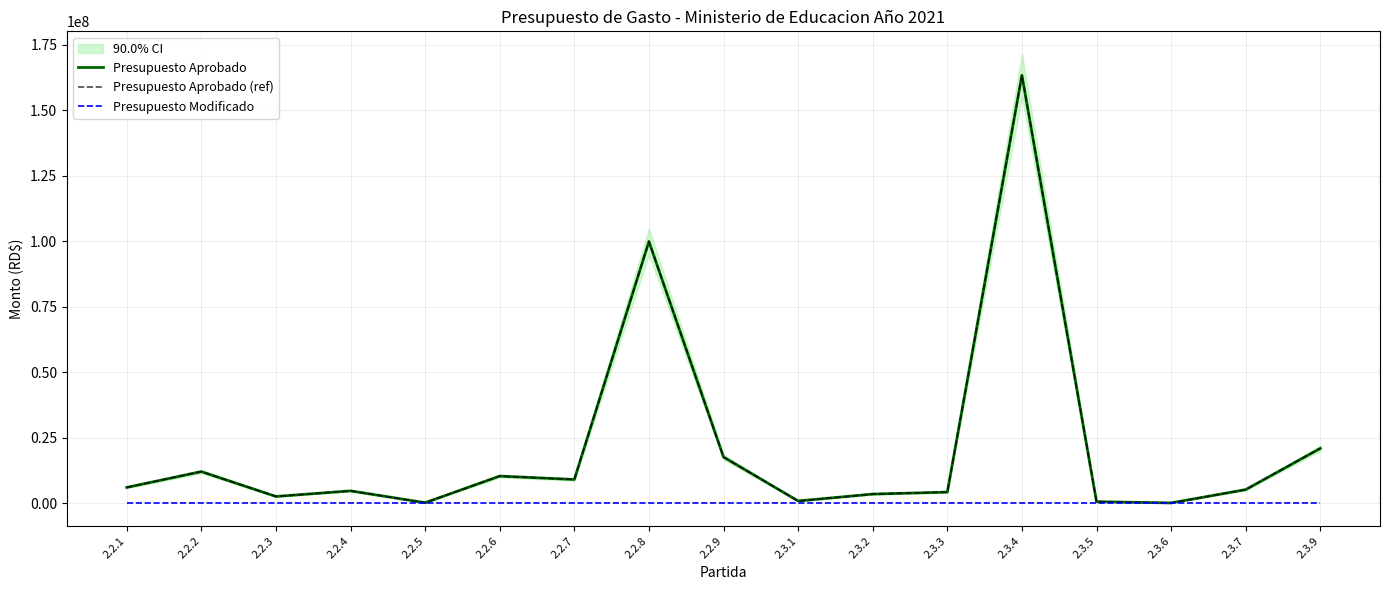

Does the chart have visible grid lines?

Yes